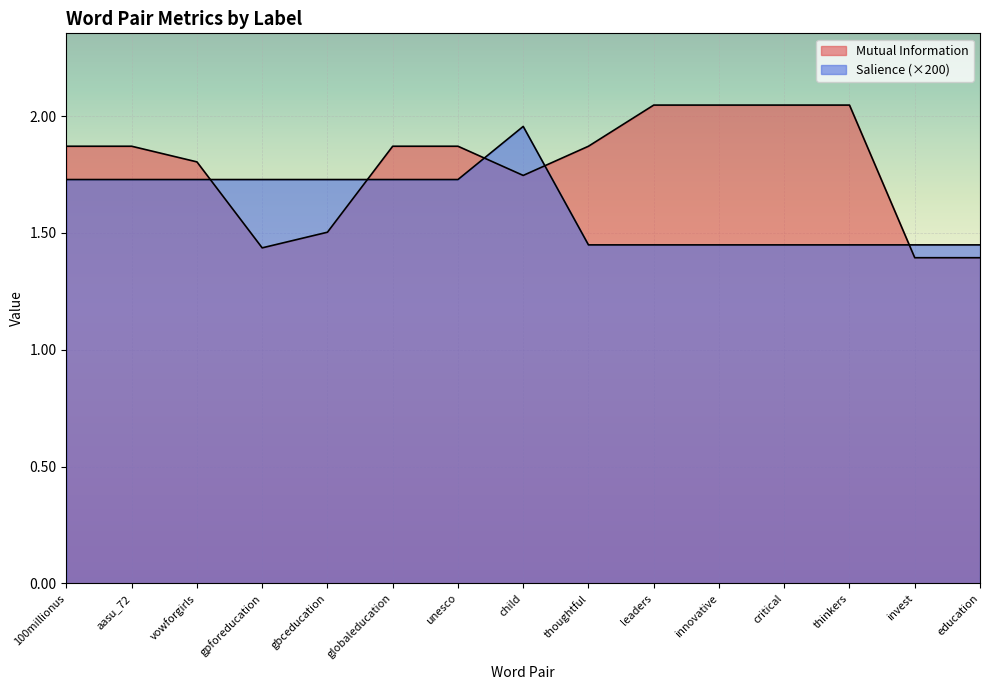

What are all the series names shown in the legend?

Mutual Information, Salience